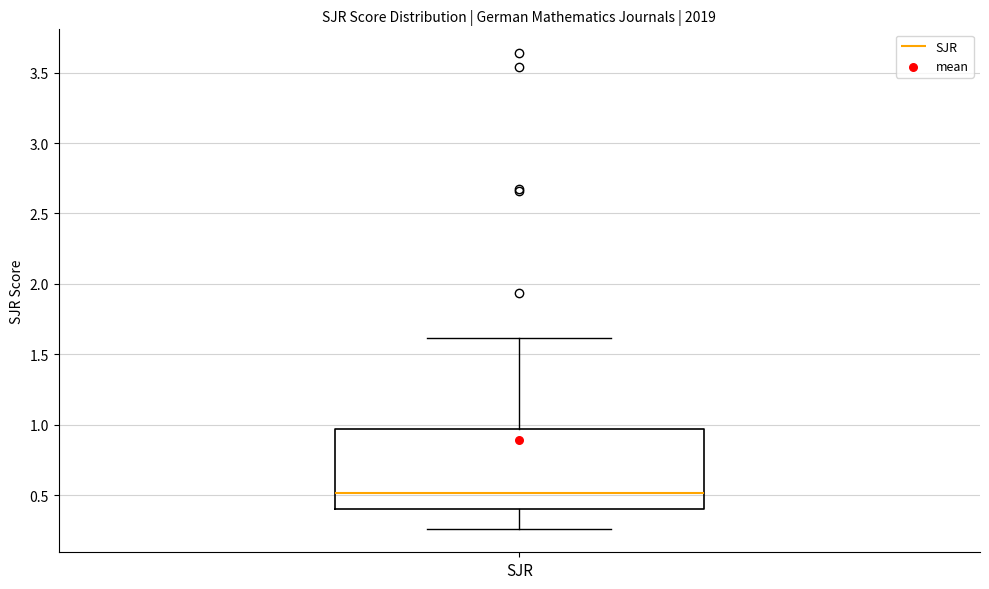

Where is the upper edge of the box for SJR on the y-axis? The values are not printed on the chart, so give them approximately, as read against the axis.

0.95